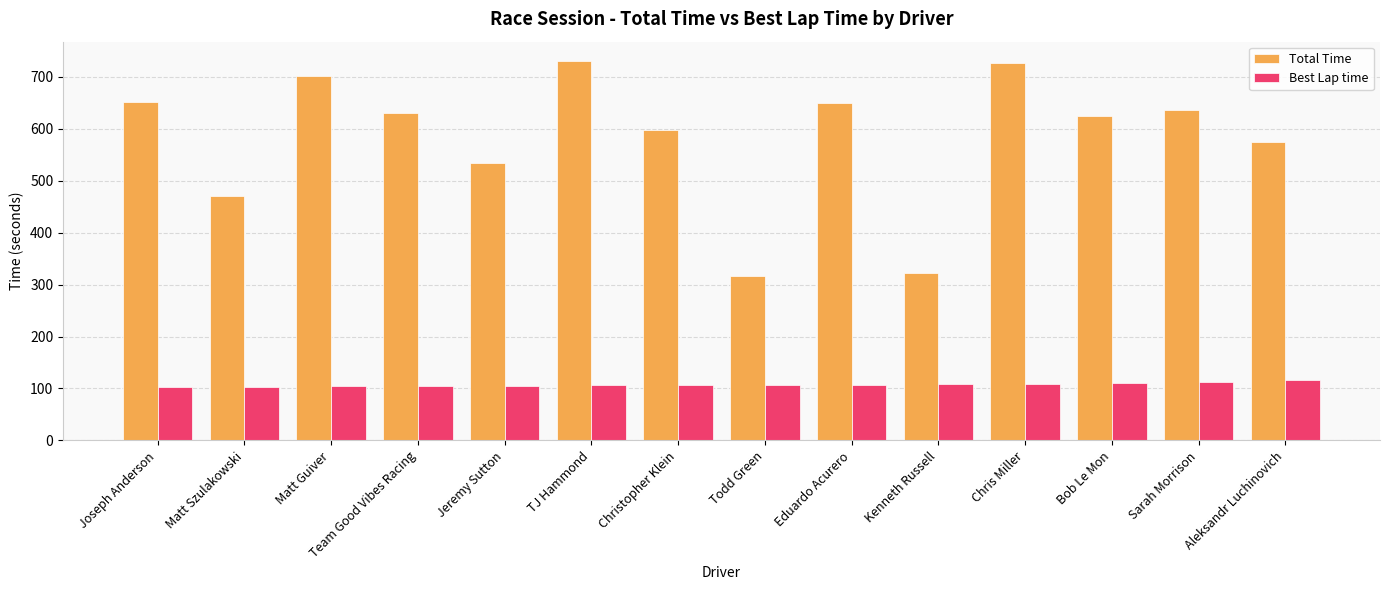

Which series has the widest spread of values?

Total Time